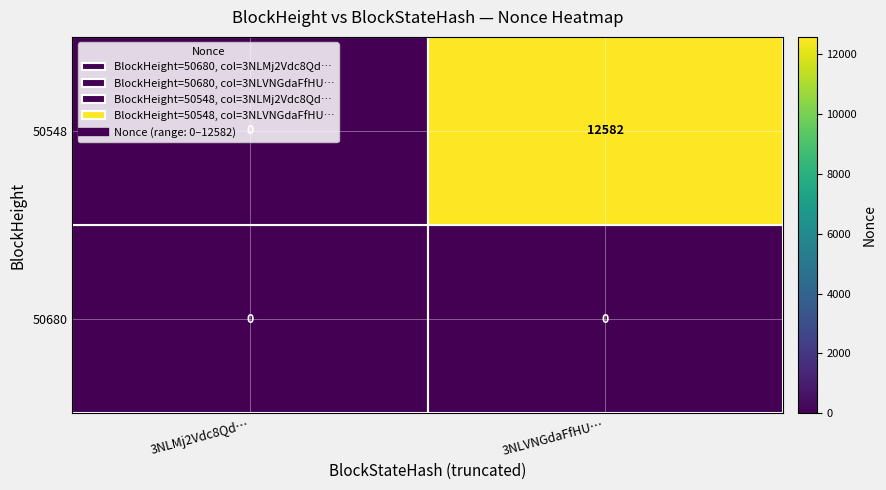

Is it true that 50548 equals -4891 at 3NLMj2Vdc8Qd…?

False